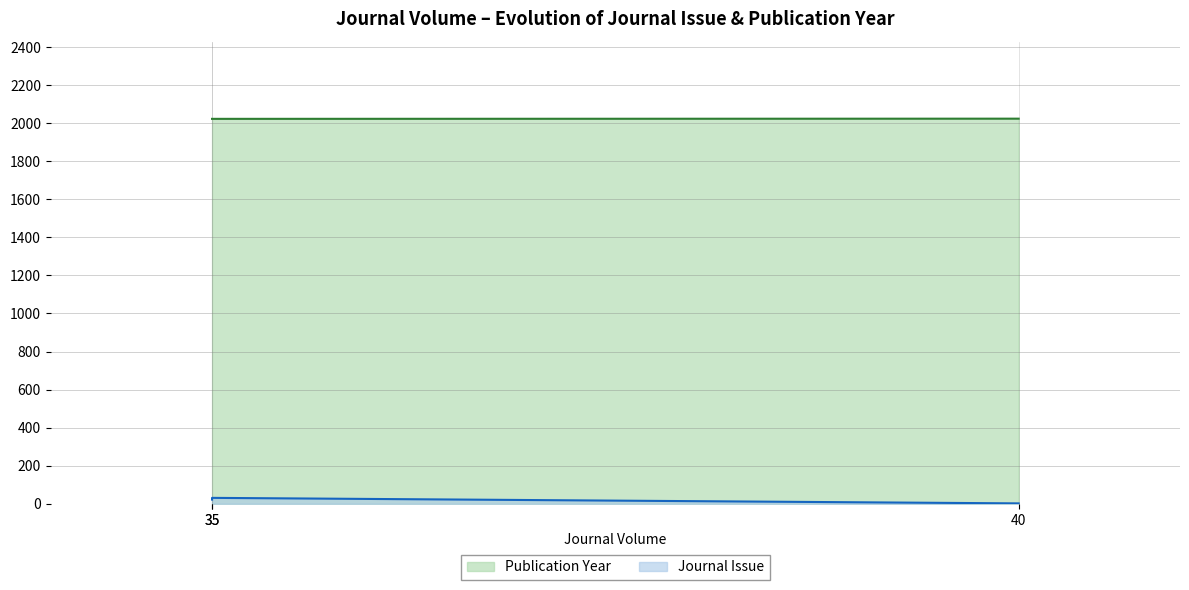

How many lines are shown in the chart?

2